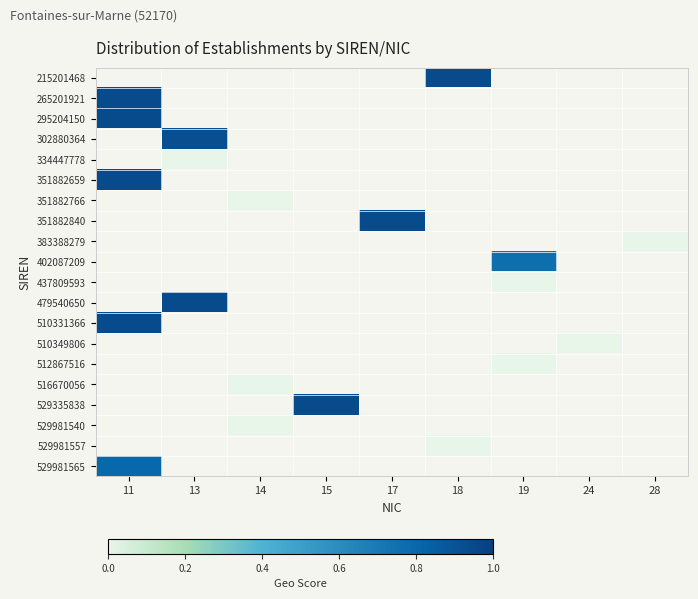

What is the difference between the highest and lowest values at 18?

0.9